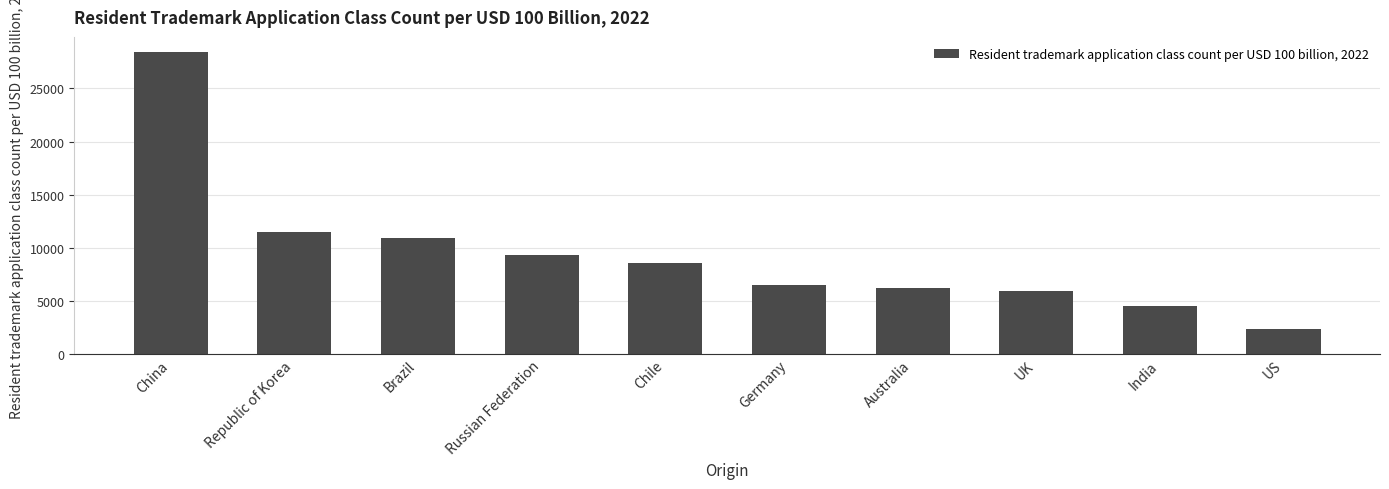

Rank the categories by value from lowest to highest.

US, India, UK, Australia, Germany, Chile, Russian Federation, Brazil, Republic of Korea, China